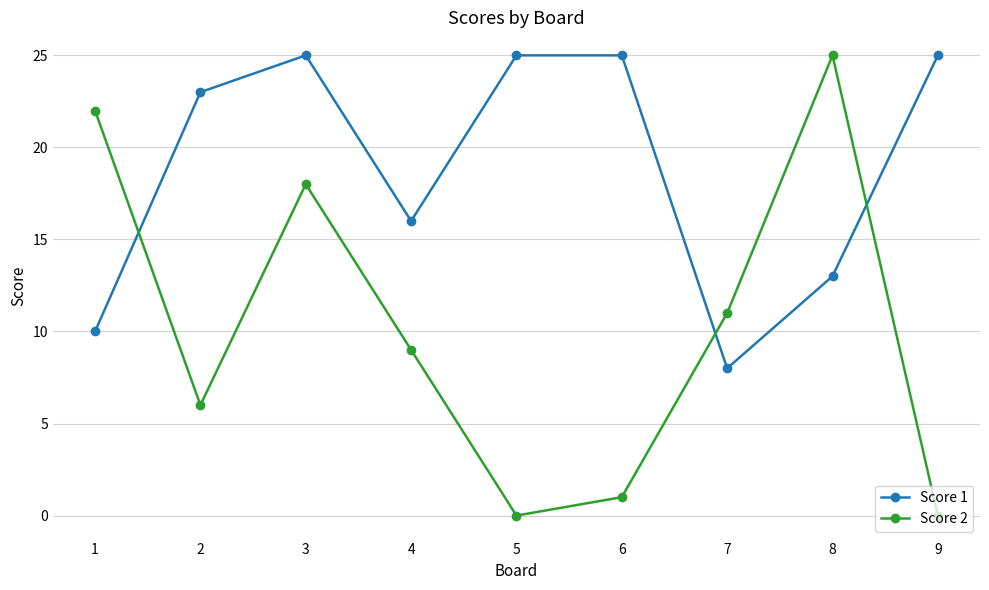

How many data points in Score 1 are less than 23?

4